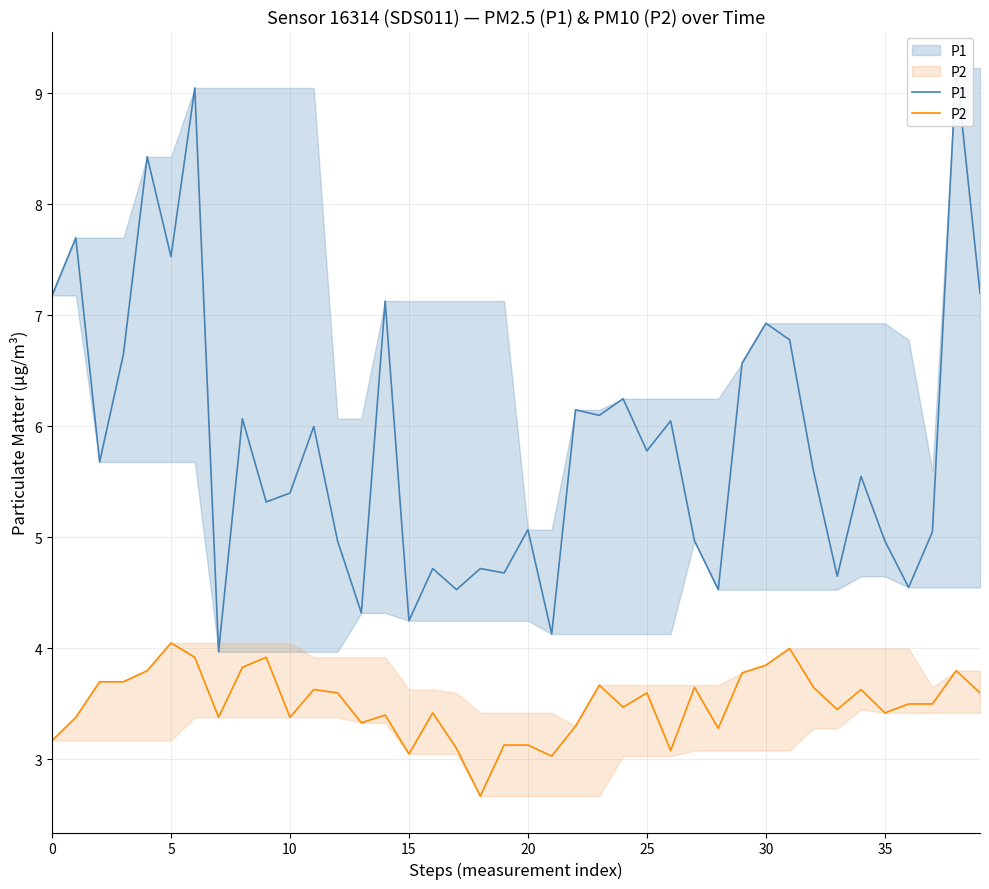

Which label corresponds to the smallest value in the chart?

18